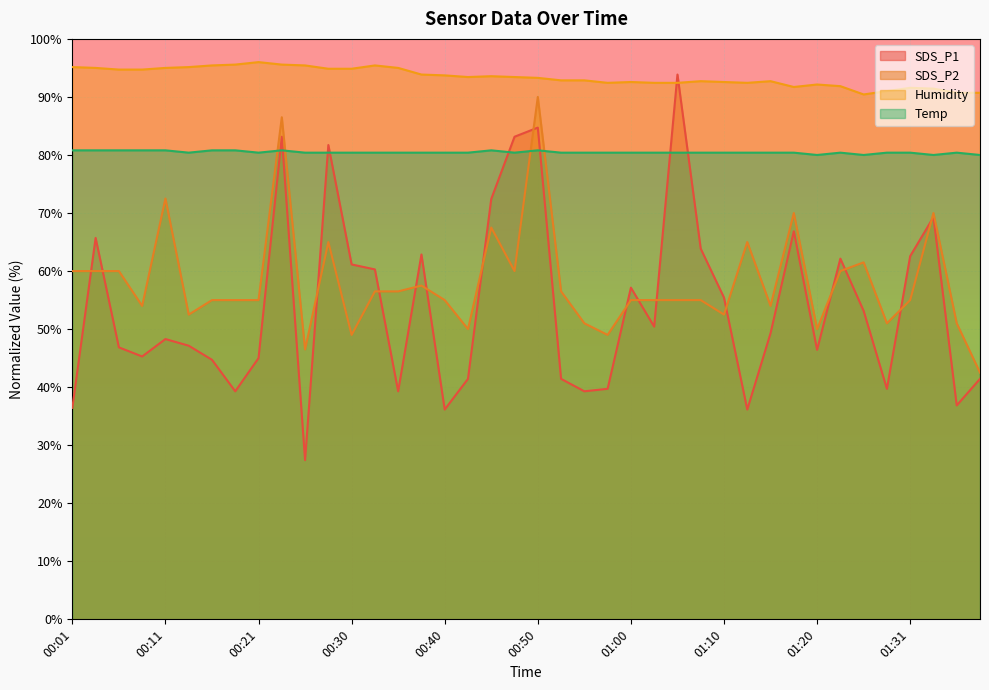

Which category has the highest value across all series?

00:21